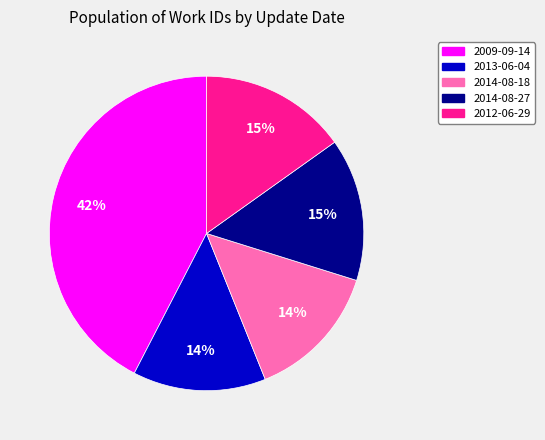

Is there any slice that represents more than half of the pie?

No